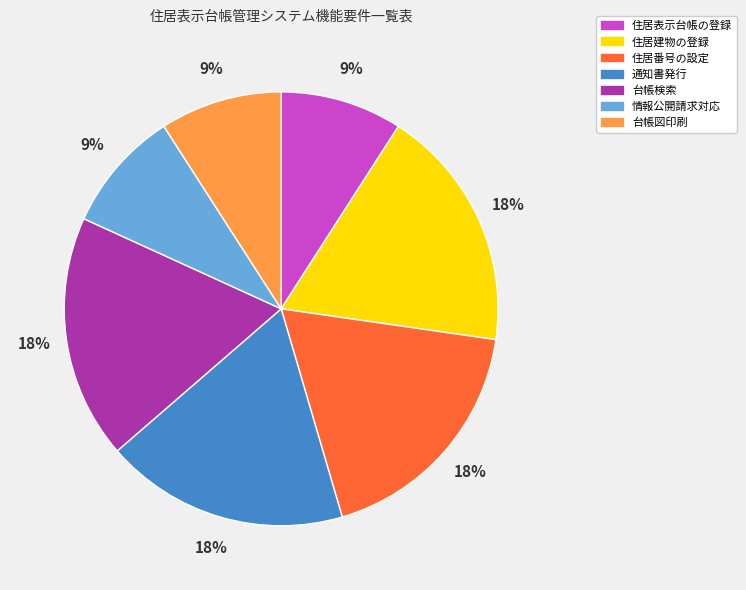

Combined, do 住居建物の登録 and 住居番号の設定 account for over 50%?

No